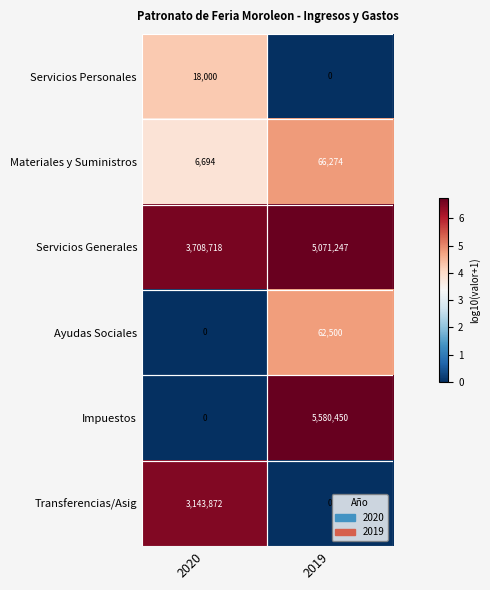

Which series has the largest total across all categories?

Servicios Generales